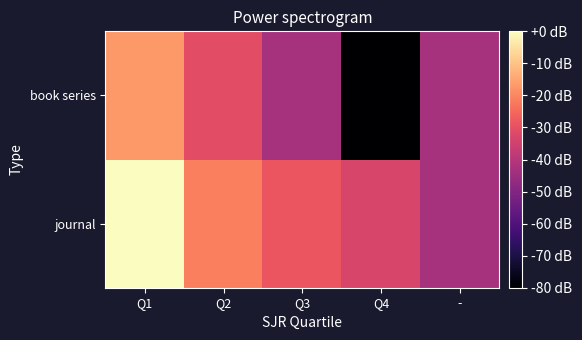

Between Q3 and Q4, which series saw the biggest shift?

book series